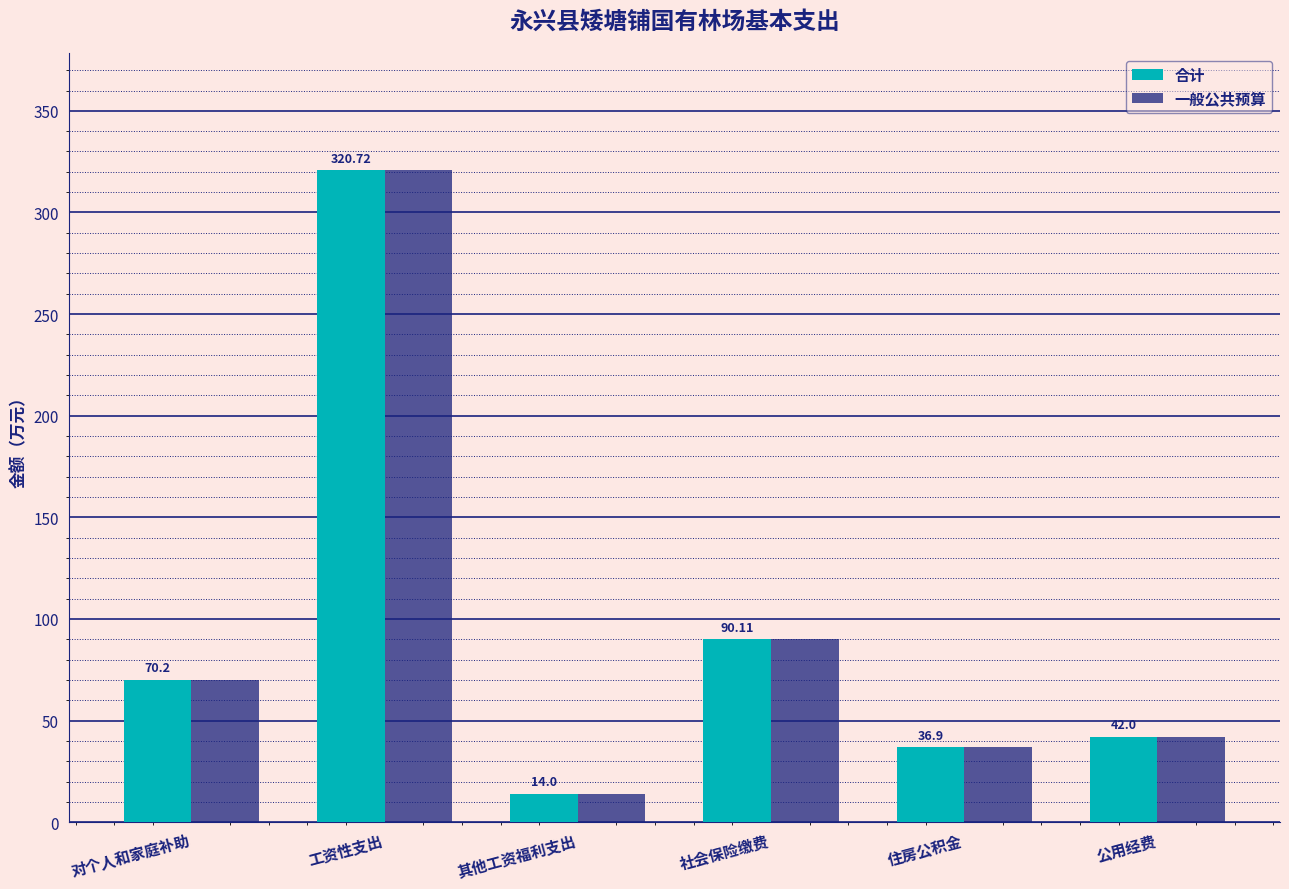

The value of 合计 at 工资性支出 is 531.1. True or false?

False